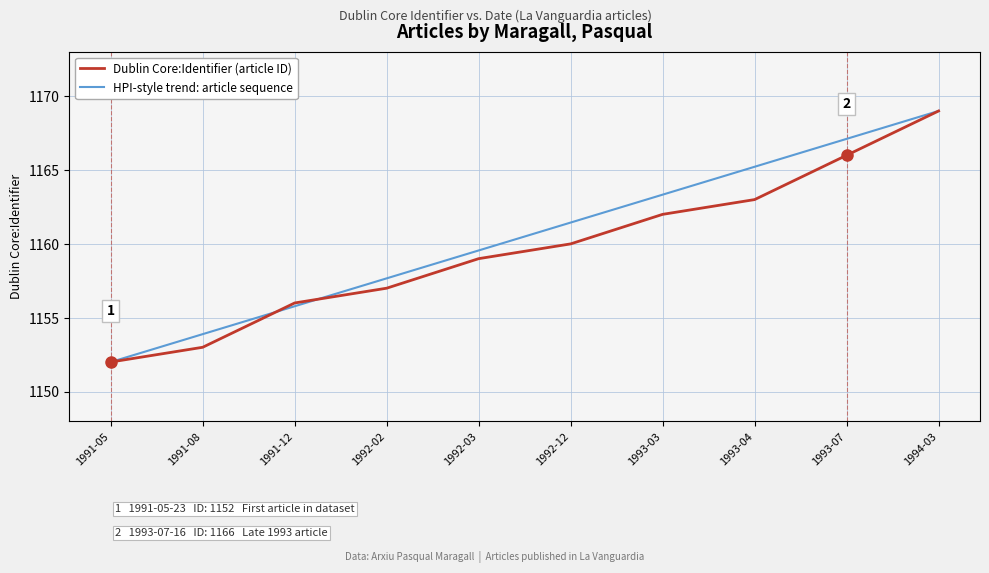

Is it true that Dublin Core:Identifier (article ID) equals 764.7 at 1993-03?

False